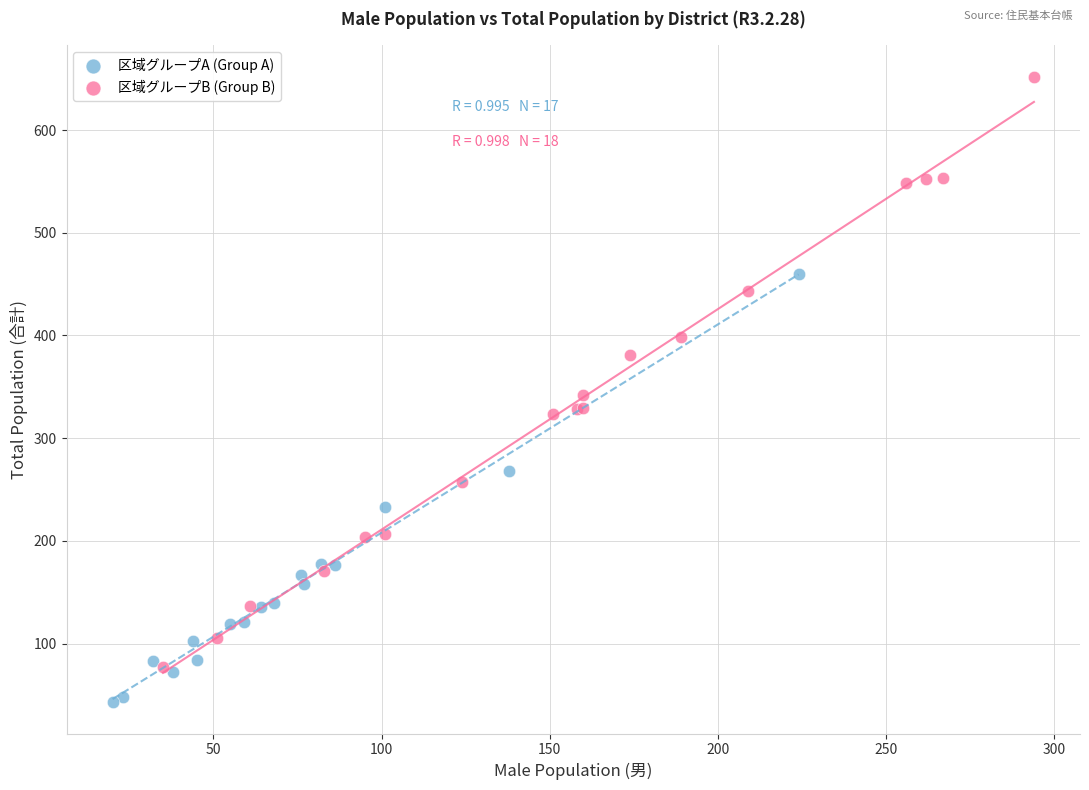

Which series contains the lowest Y value?

区域グループA (Group A)